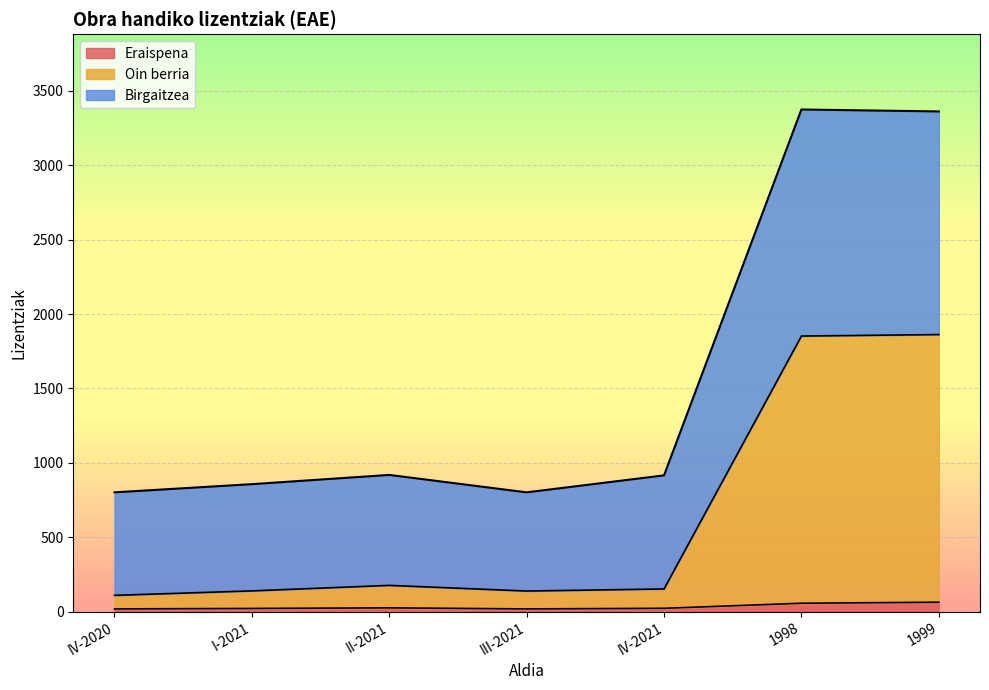

How many lines are shown in the chart?

3